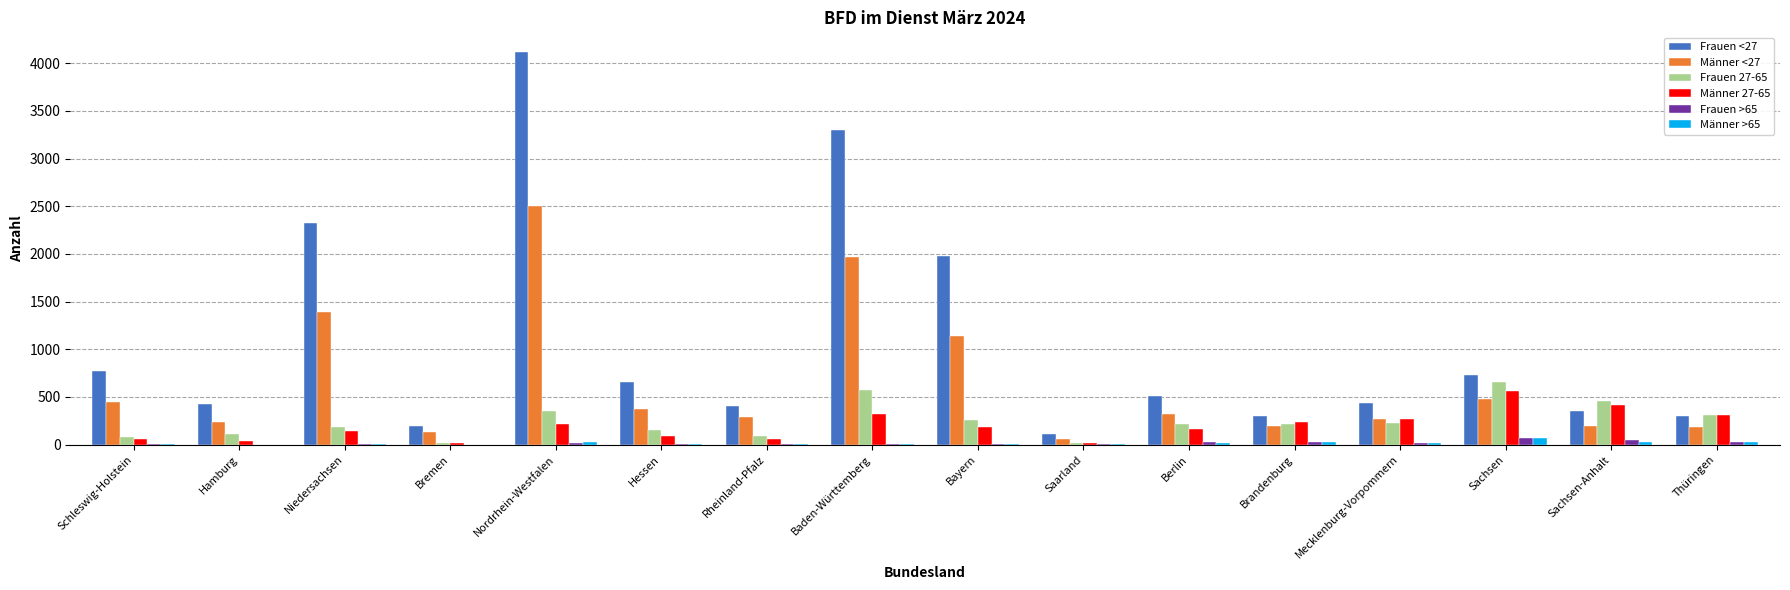

What is the total value across all series at Saarland?

213